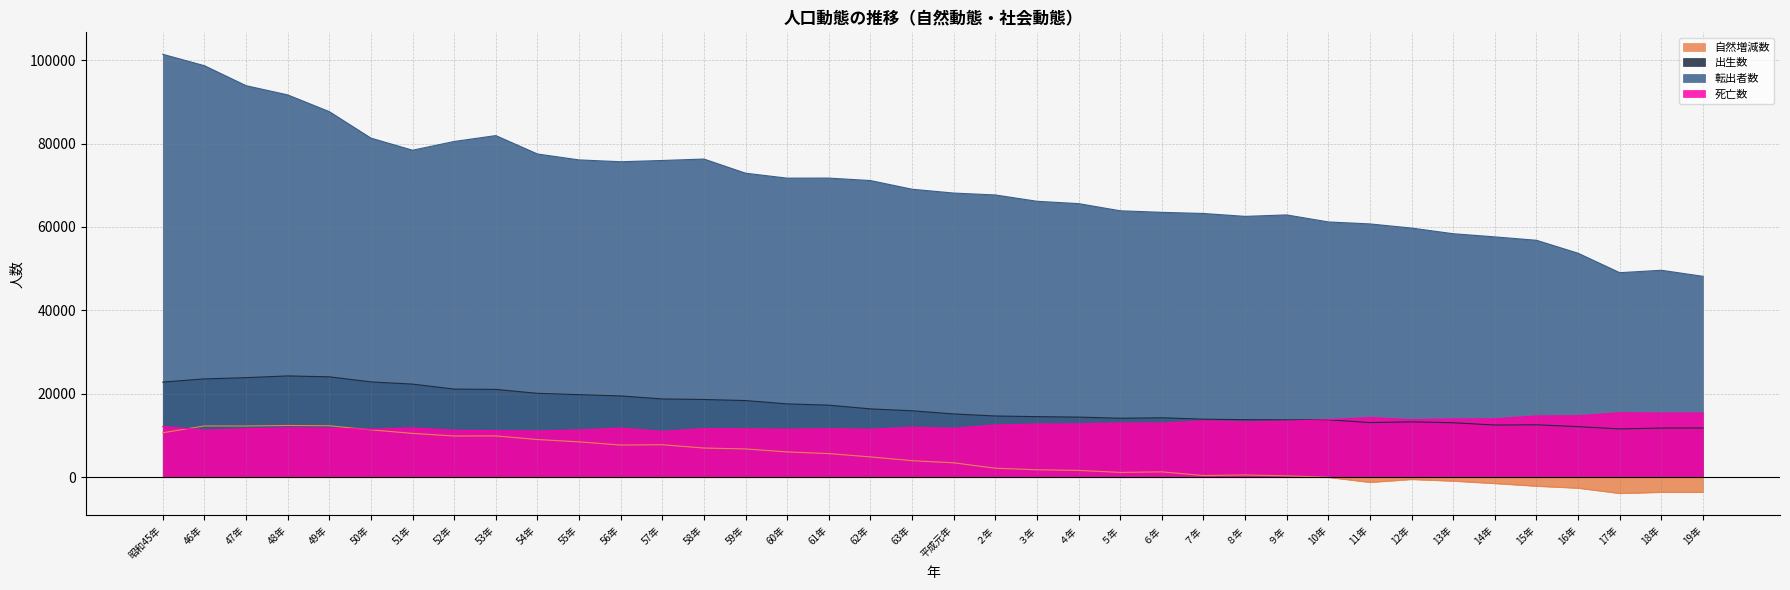

Where does the 自然増減数 series first go above 3954?

昭和45年